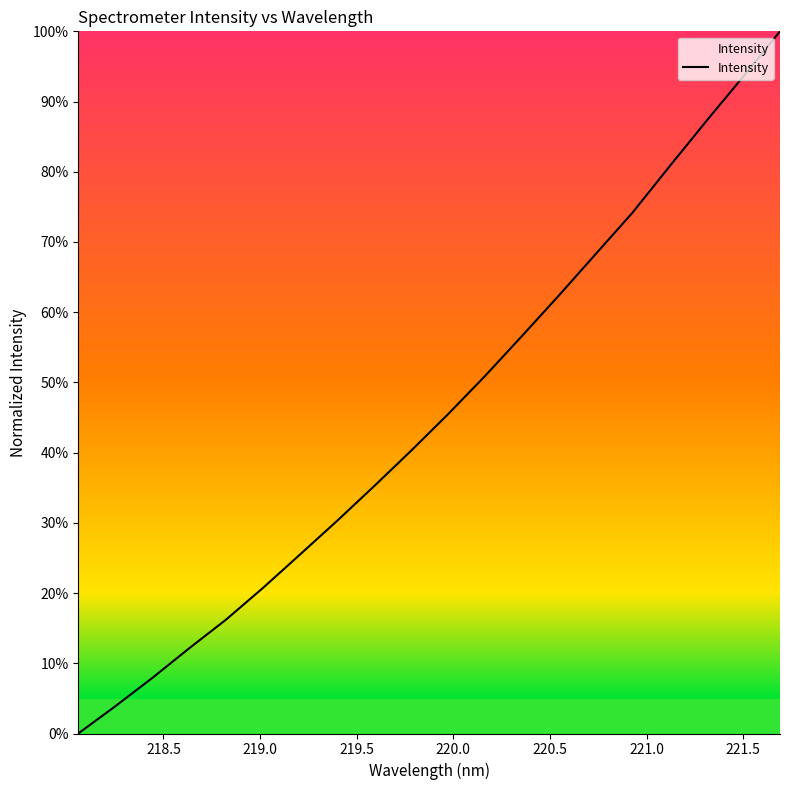

What is the maximum value shown in the chart?

100.0